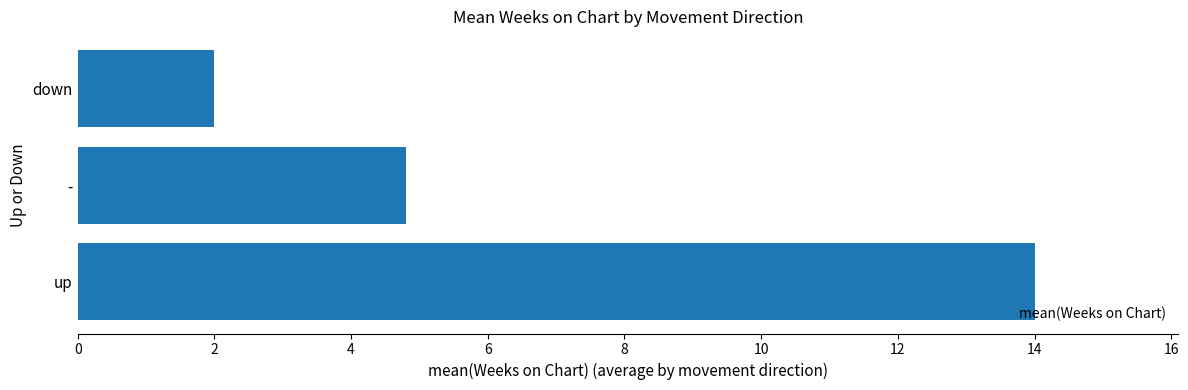

The chart shows a value of 7.9 at -. True or false?

False